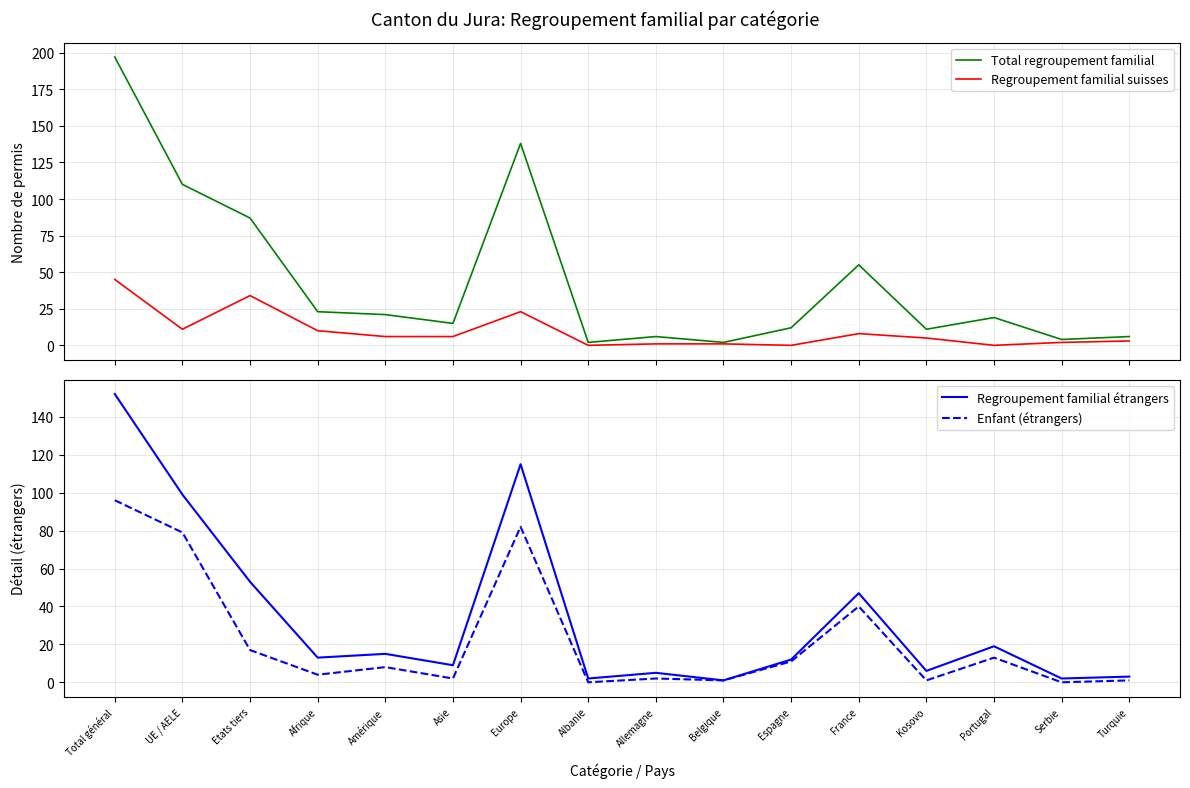

Reading left to right, transcribe all the data shown in this chart.

Total regroupement familial: Total général=197	UE / AELE=110	Etats tiers=87	Afrique=23	Amérique=21	Asie=15	Europe=138	Albanie=2	Allemagne=6	Belgique=2	Espagne=12	France=55	Kosovo=11	Portugal=19	Serbie=4	Turquie=6
Regroupement familial suisses: Total général=45	UE / AELE=11	Etats tiers=34	Afrique=10	Amérique=6	Asie=6	Europe=23	Albanie=0	Allemagne=1	Belgique=1	Espagne=0	France=8	Kosovo=5	Portugal=0	Serbie=2	Turquie=3
Regroupement familial étrangers: Total général=152	UE / AELE=99	Etats tiers=53	Afrique=13	Amérique=15	Asie=9	Europe=115	Albanie=2	Allemagne=5	Belgique=1	Espagne=12	France=47	Kosovo=6	Portugal=19	Serbie=2	Turquie=3
Enfant (étrangers): Total général=96	UE / AELE=79	Etats tiers=17	Afrique=4	Amérique=8	Asie=2	Europe=82	Albanie=0	Allemagne=2	Belgique=1	Espagne=11	France=40	Kosovo=1	Portugal=13	Serbie=0	Turquie=1